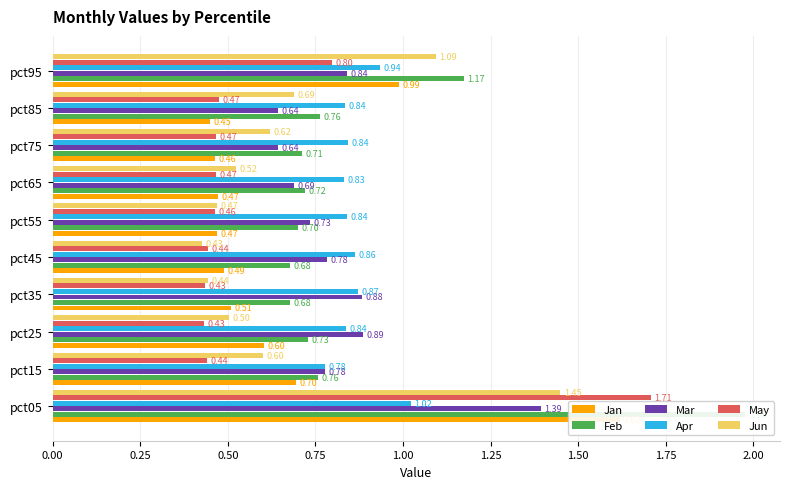

What is the average value of the Mar series?

0.8